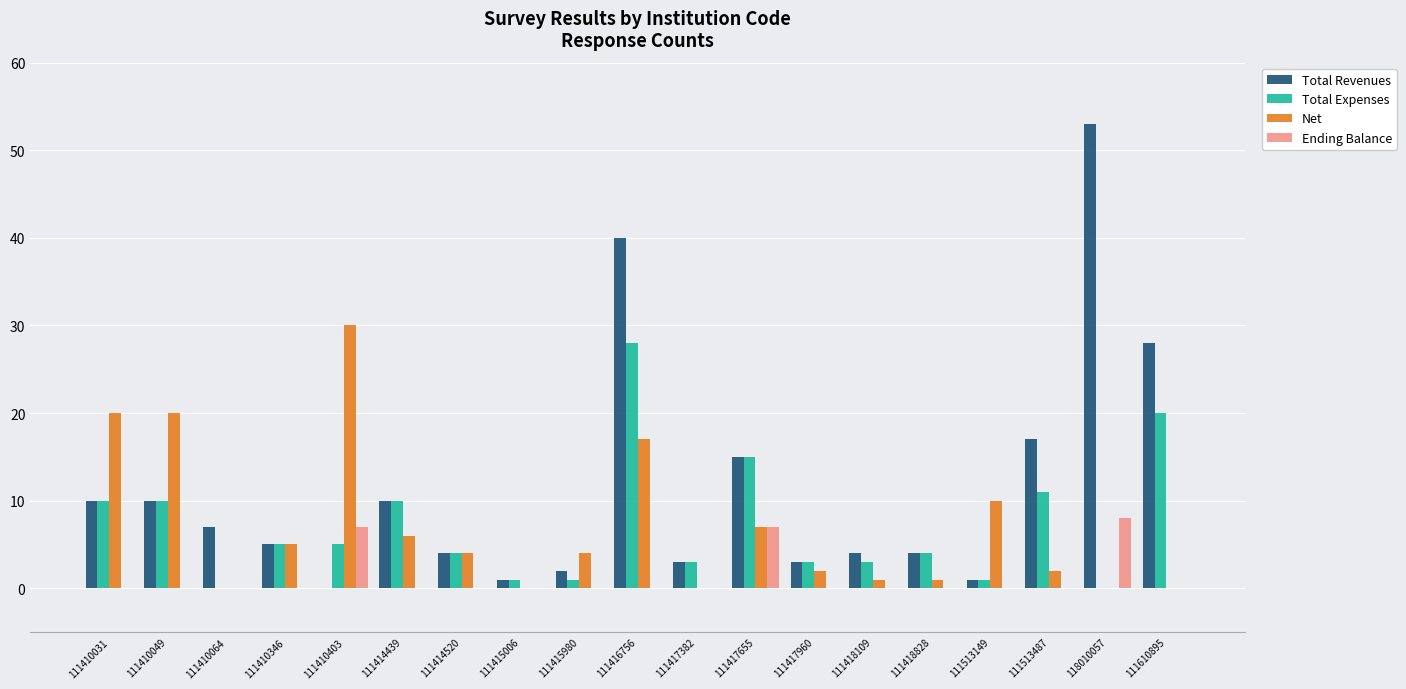

Is the value of Total Expenses at 111415980 greater than the value of Net at 111416756?

No